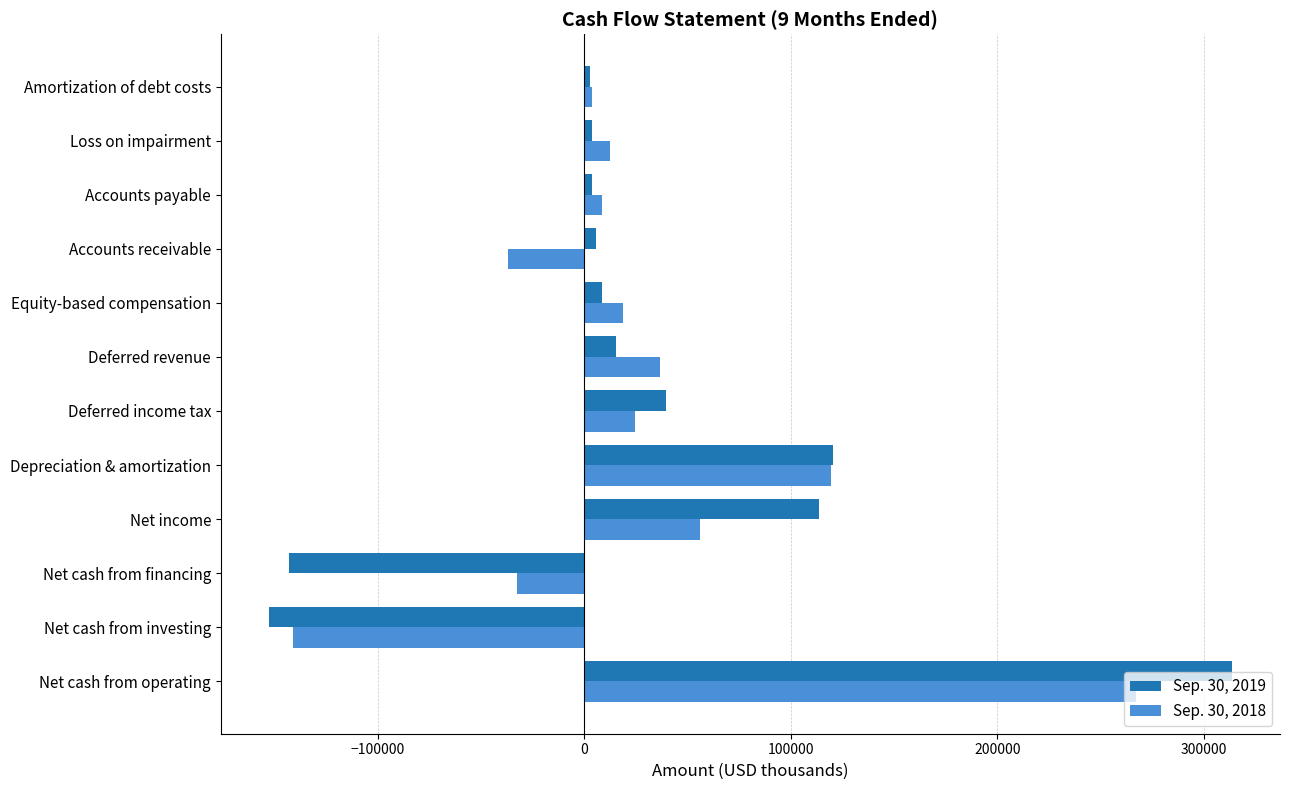

How many negative values does the Sep. 30, 2018 series have?

3